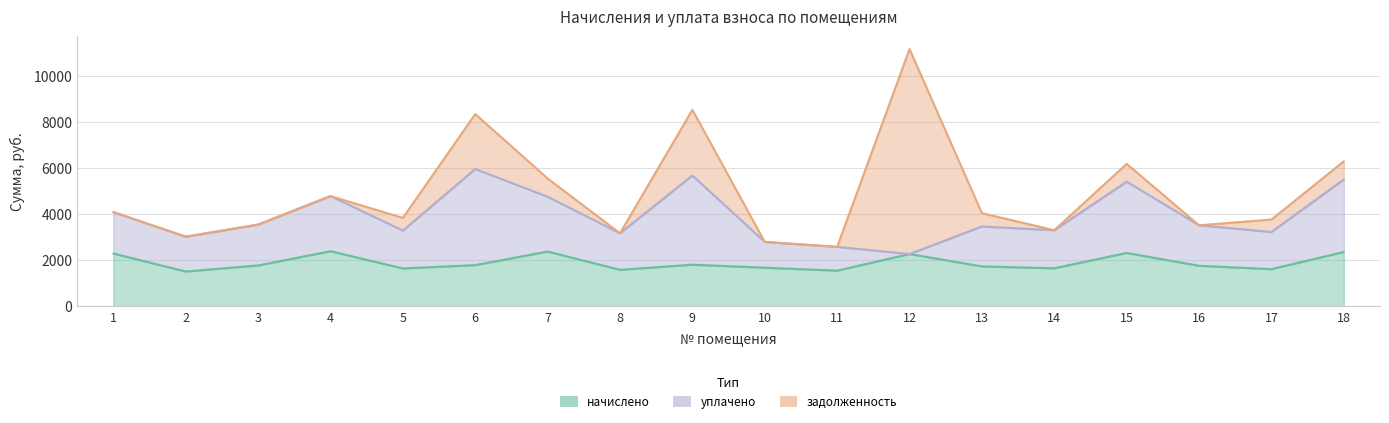

Rank the series by their maximum value, from lowest to highest.

начислено, уплачено, задолженность